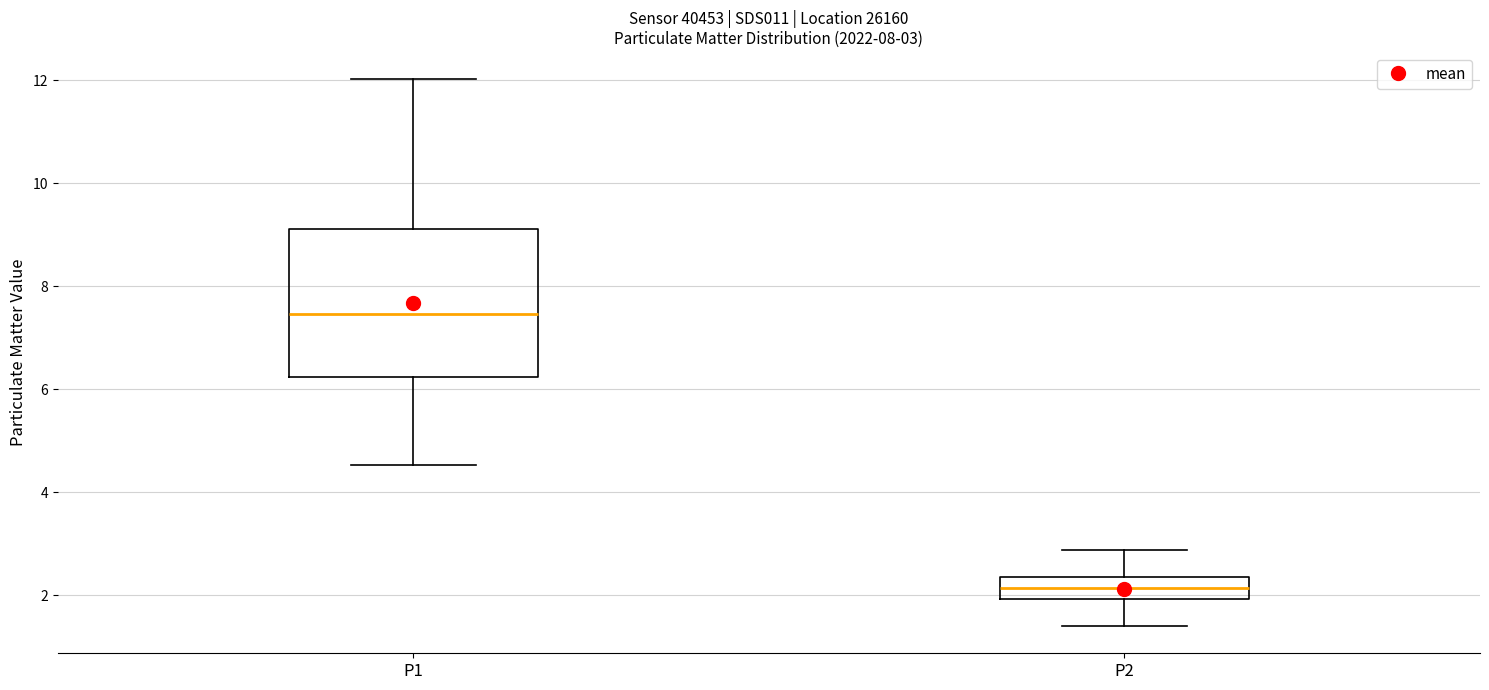

Which box's median line is the lowest?

P2